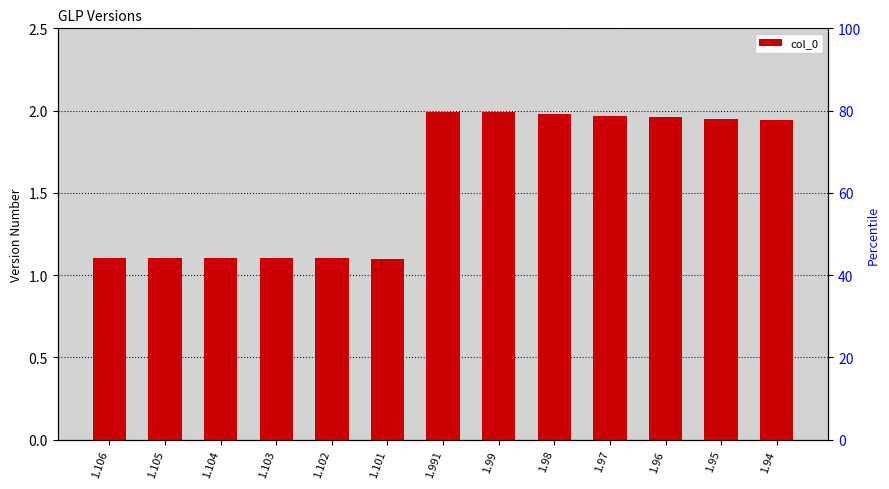

Which label corresponds to the smallest value in the chart?

1.101